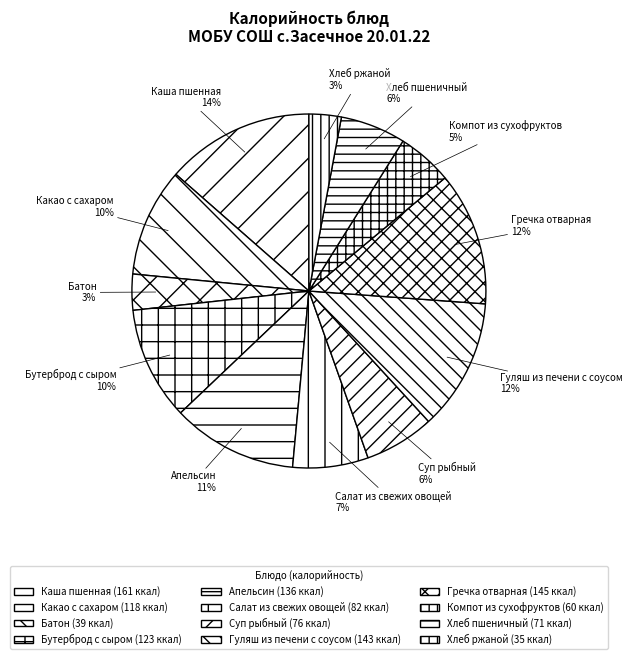

What is the largest slice in the pie chart?

Каша пшенная